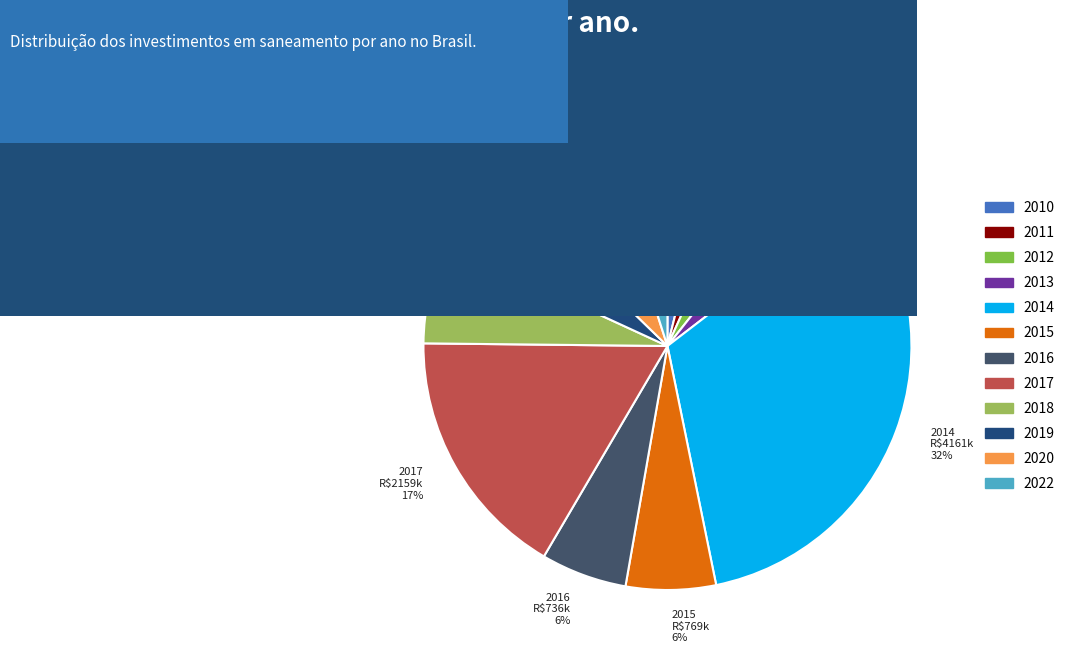

What percentage is the 2016 slice, to the nearest percent?

6%